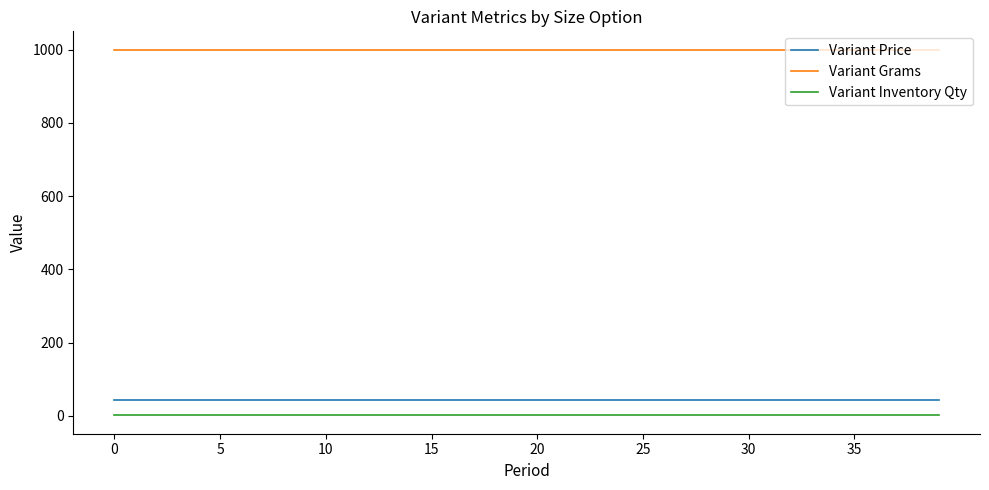

Which series has the largest total across all categories?

Variant Grams